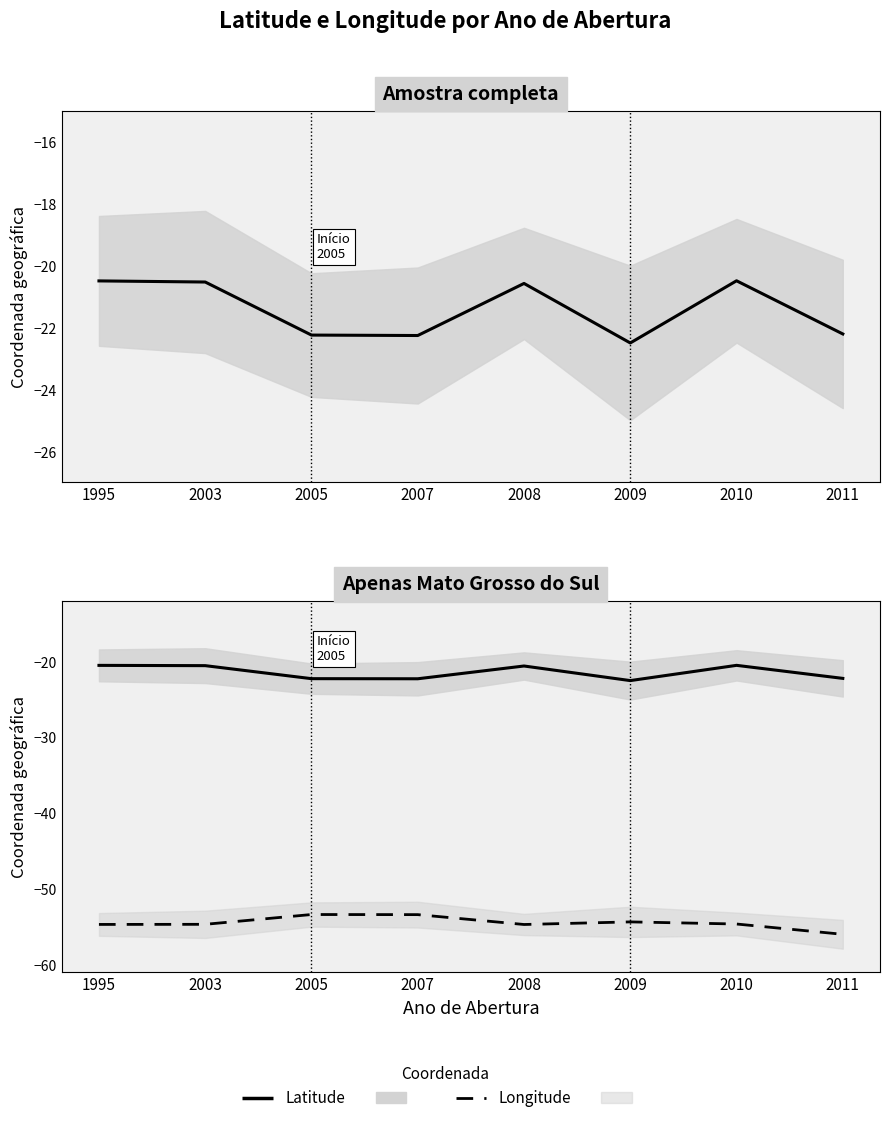

Between 2003 and 1995, which is larger?

1995